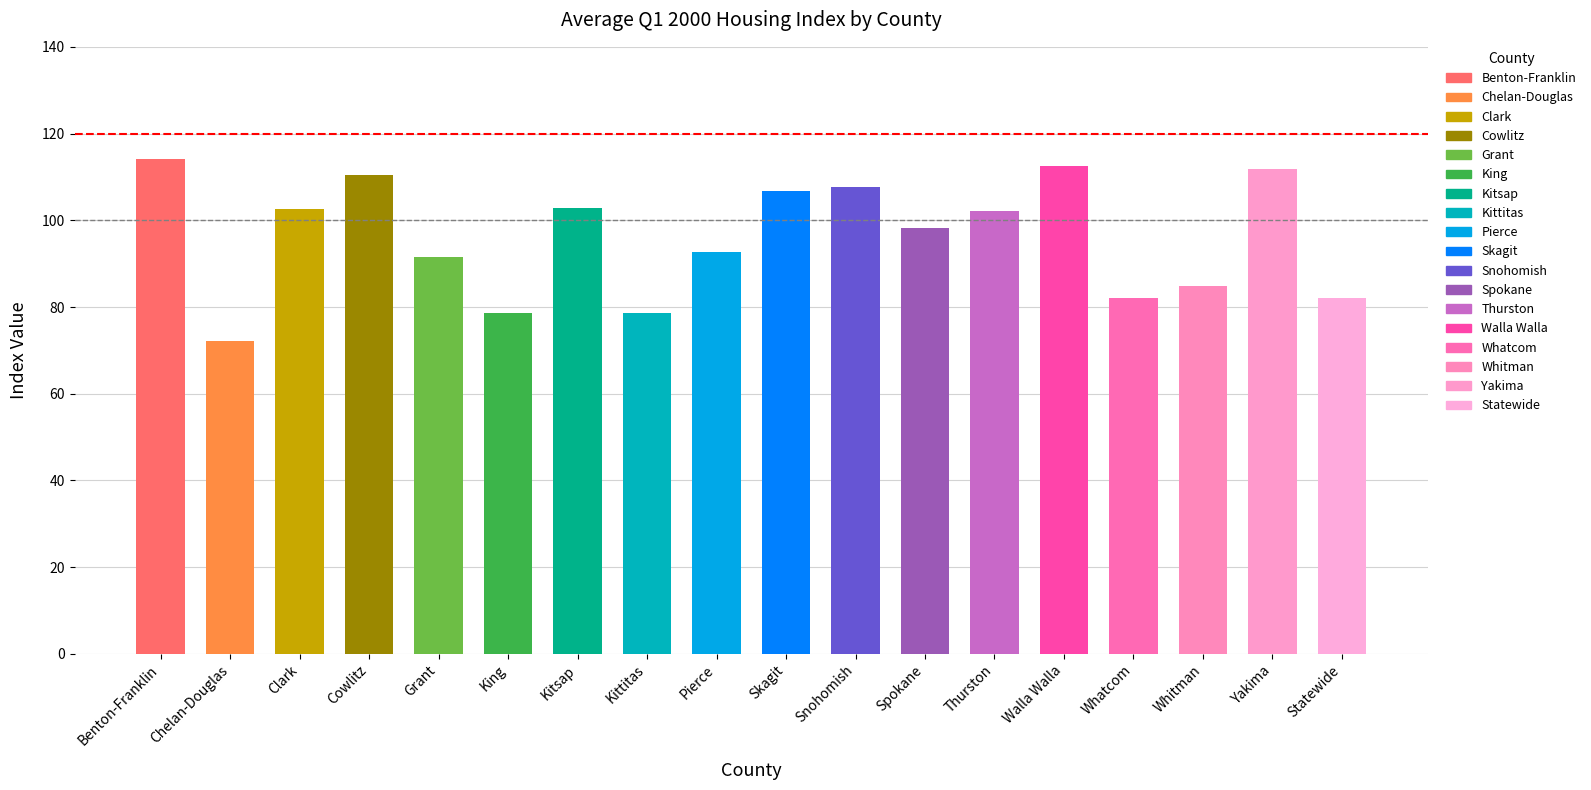

Which label corresponds to the smallest value in the chart?

Chelan-Douglas